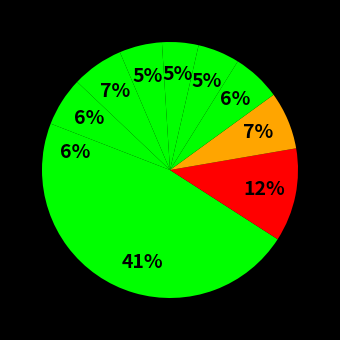

How many segments does this pie chart have?

10